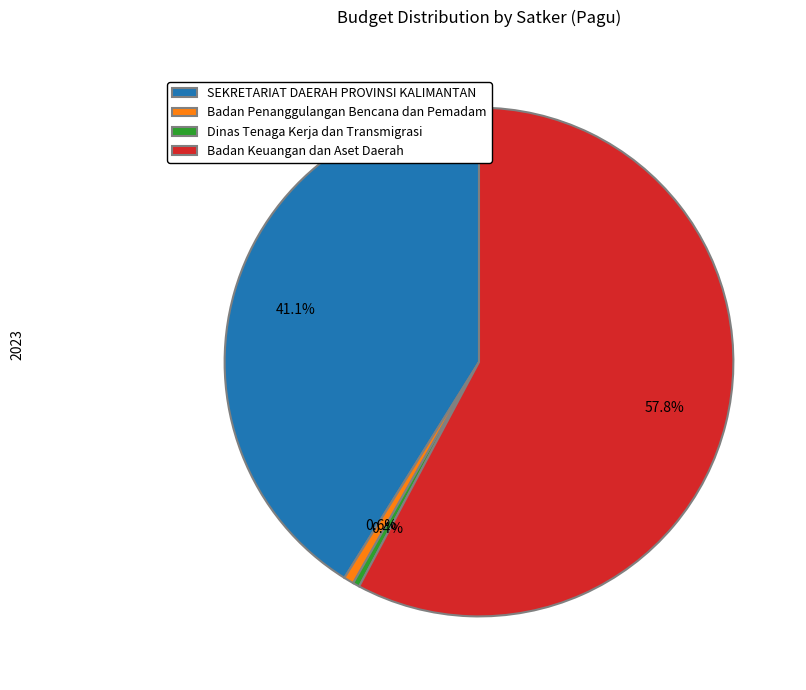

Does SEKRETARIAT DAERAH PROVINSI KALIMANTAN represent more than half of the total?

No